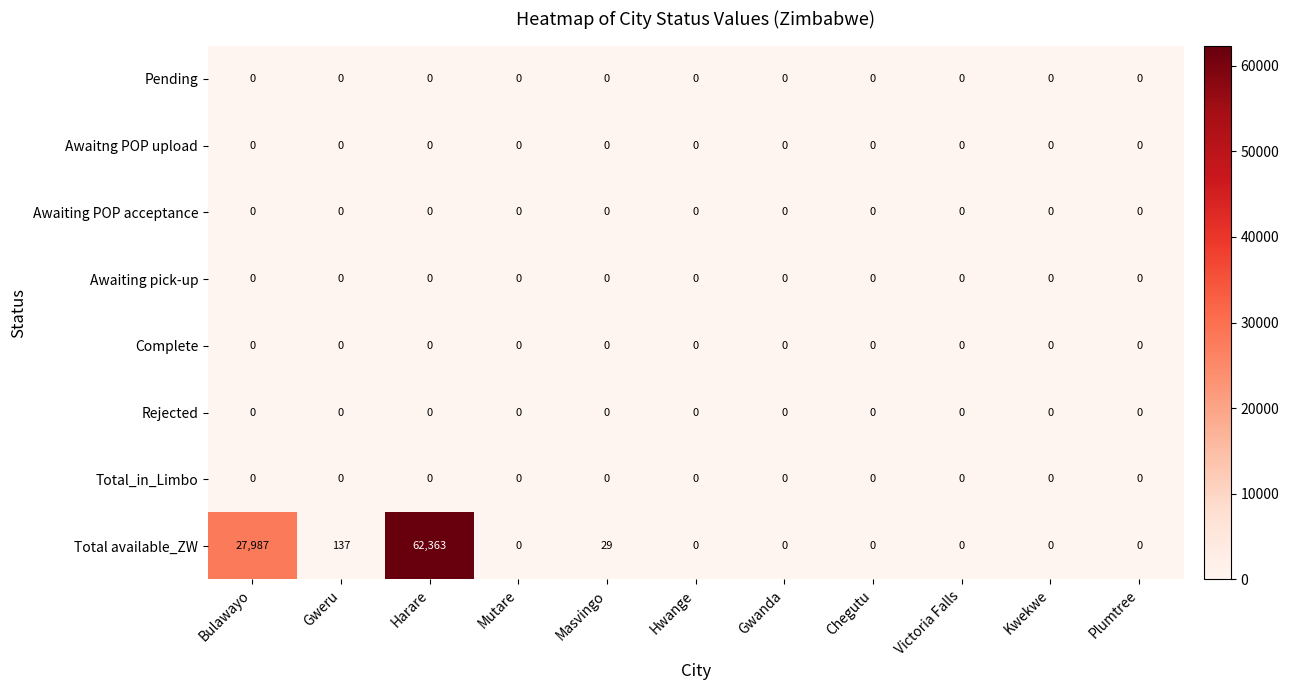

Which series has the largest range (max minus min)?

Total available_ZW